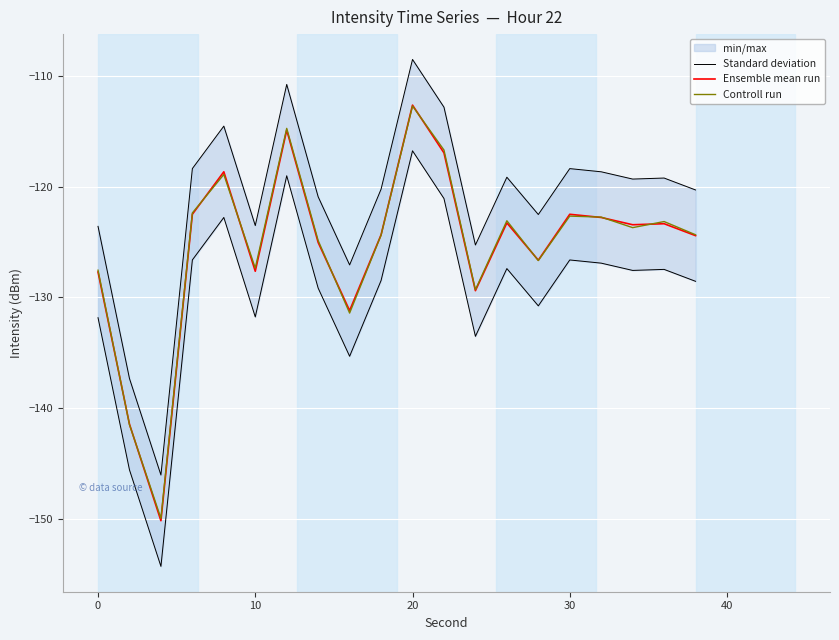

How many data points in Ensemble mean run are above -123?

7